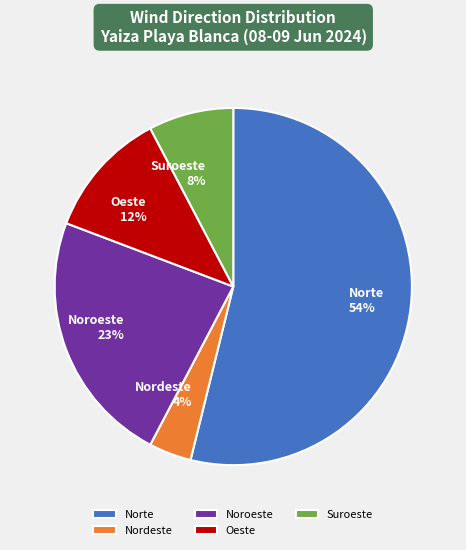

Is it true that Noroeste is 23% of the pie?

True